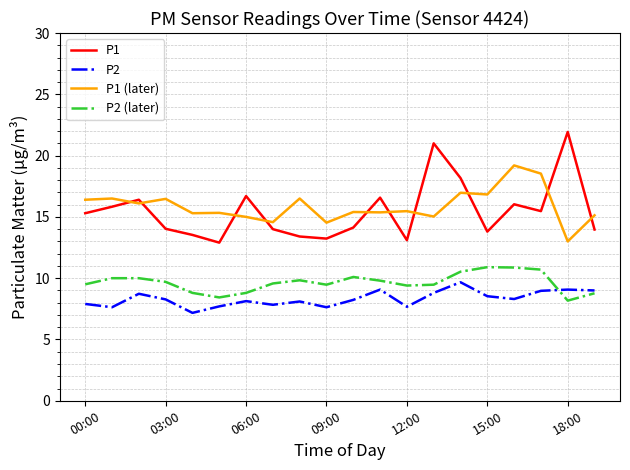

What is the smallest value displayed?

7.2